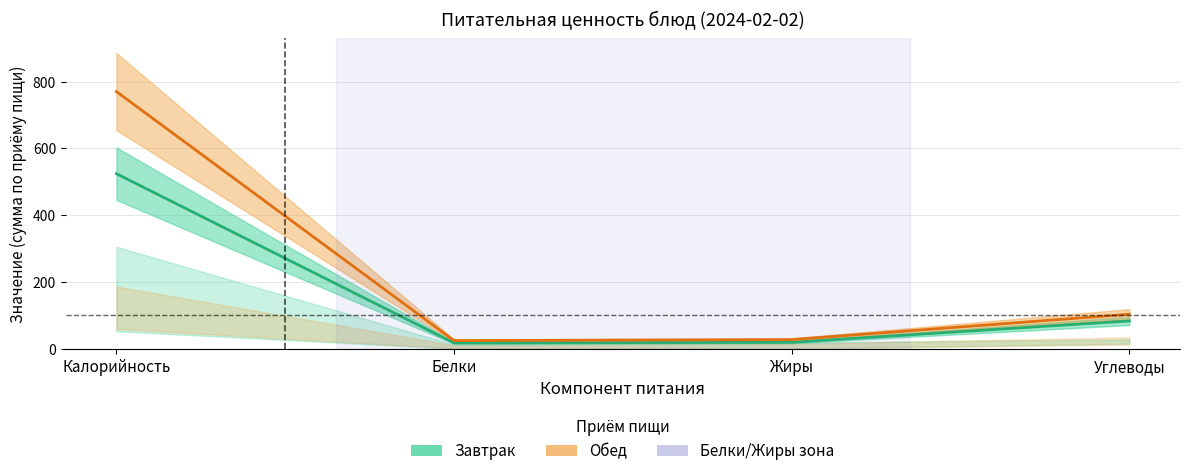

List the series in order of their peak value, highest first.

Обед, Завтрак